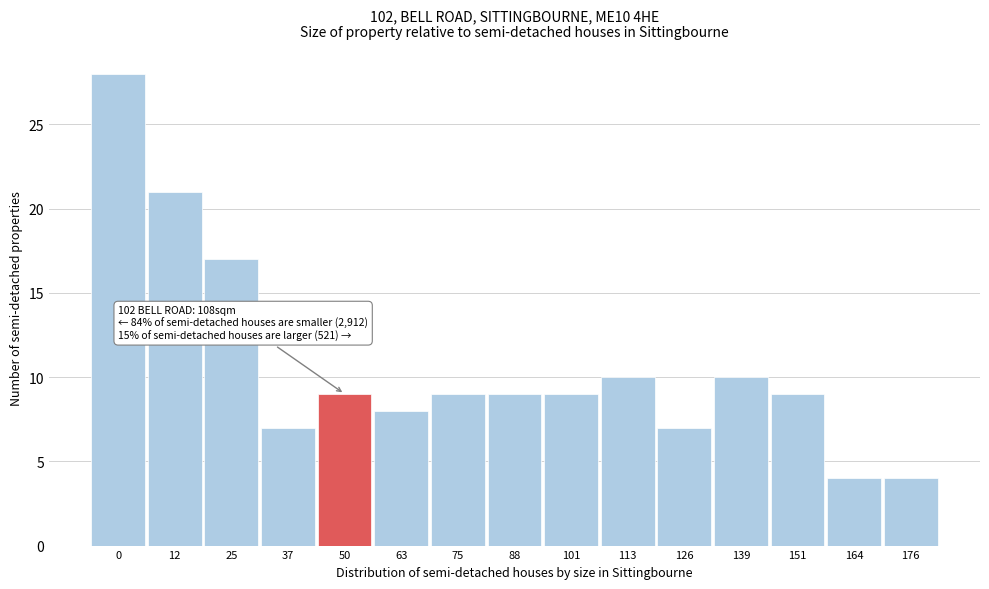

Reading left to right, what are all the values shown in this chart?

28	21	17	7	9	8	9	9	9	10	7	10	9	4	4